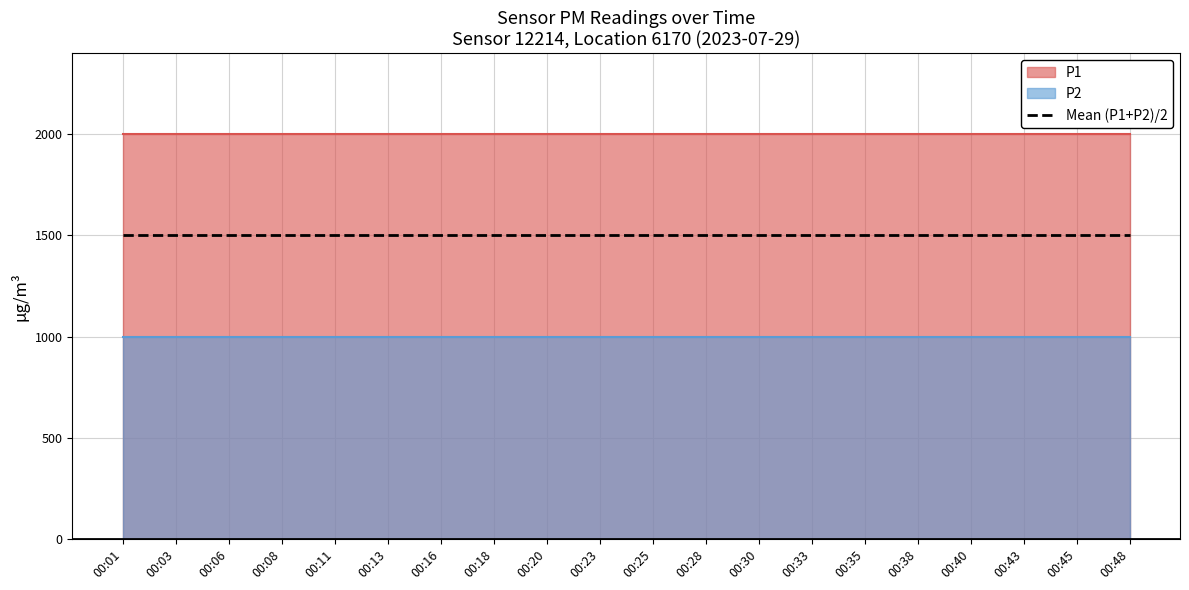

At which label is P1 closest to 1999?

00:01